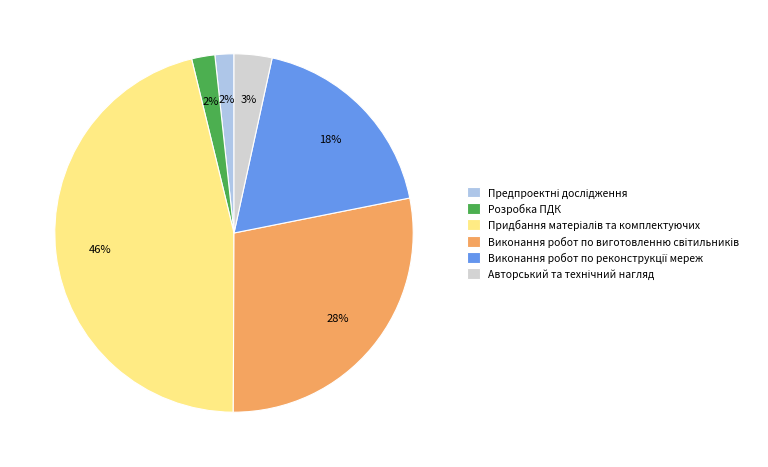

The Розробка ПДК slice represents 2% of the pie. True or false?

True